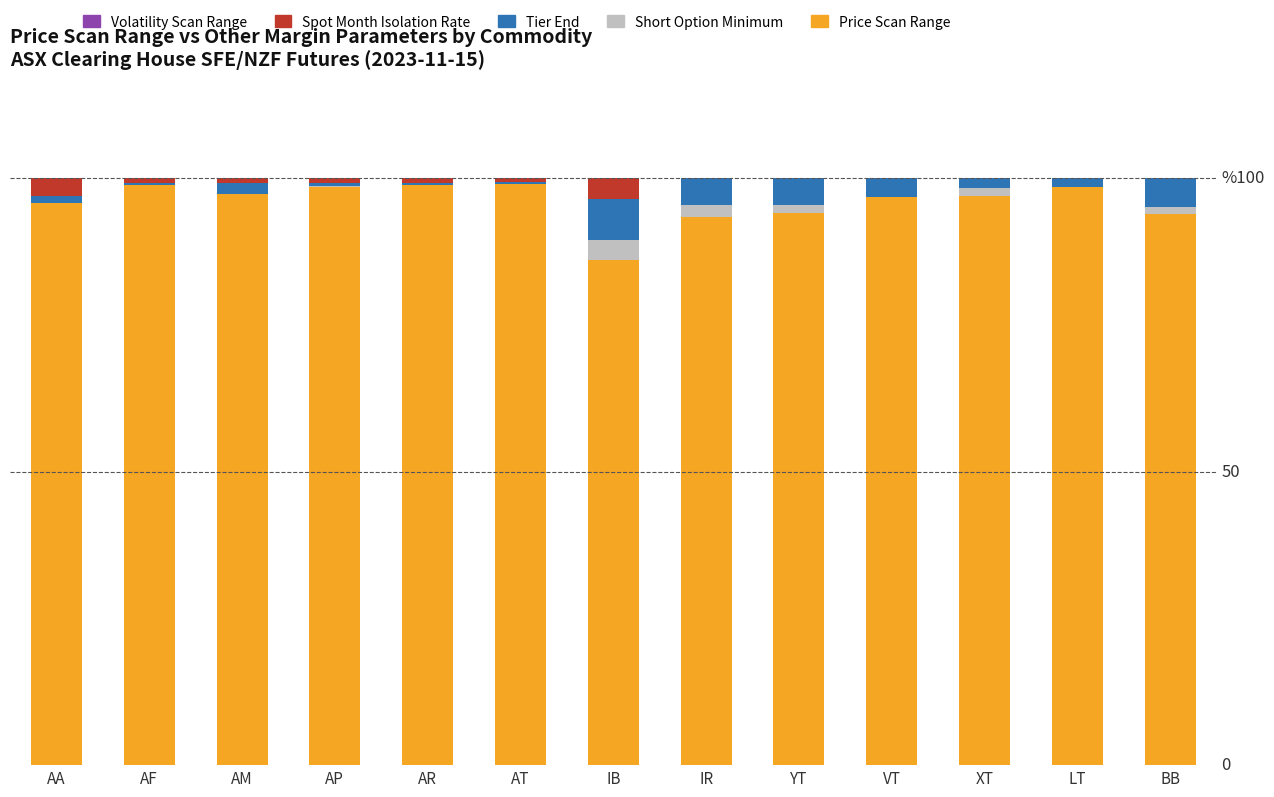

The Volatility Scan Range series shows 0.0 at YT. True or false?

True